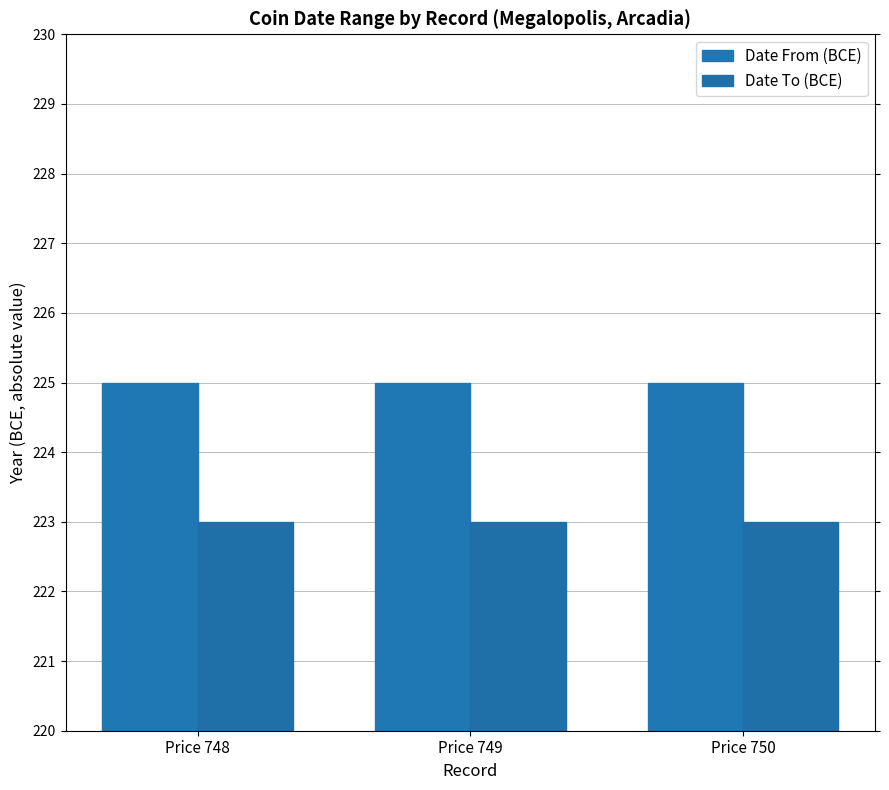

Reading right to left, extract all data points from this chart.

Date From (BCE): 225	225	225
Date To (BCE): 223	223	223